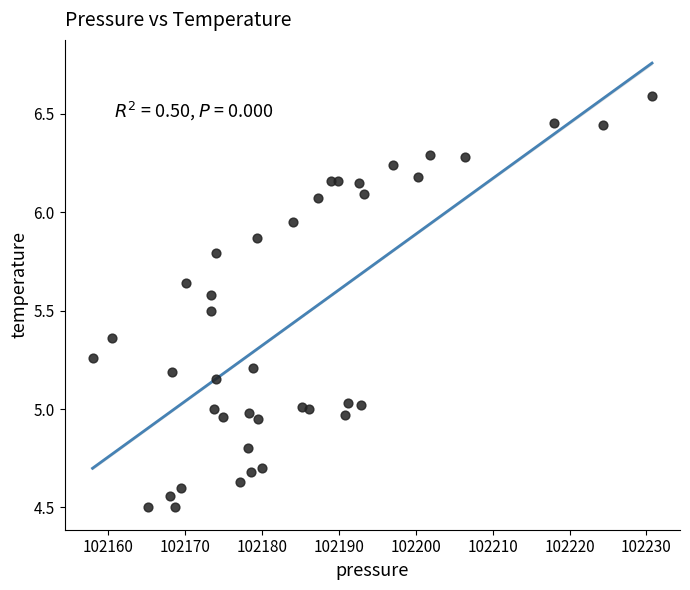

What is the range of Y values (max minus min)?

2.1